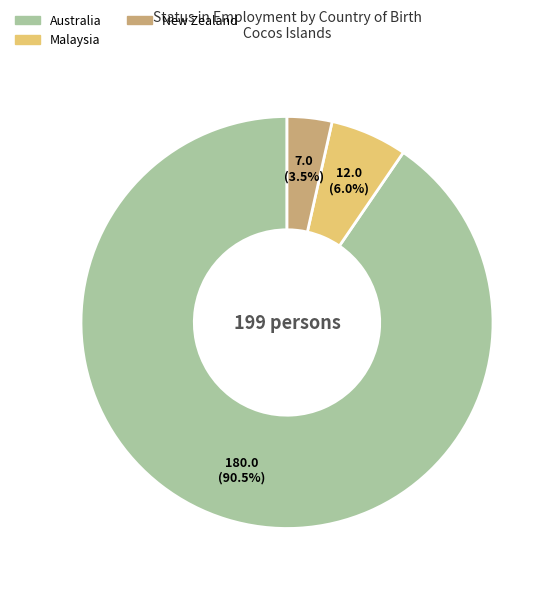

Which has a higher value, New Zealand or Australia?

Australia